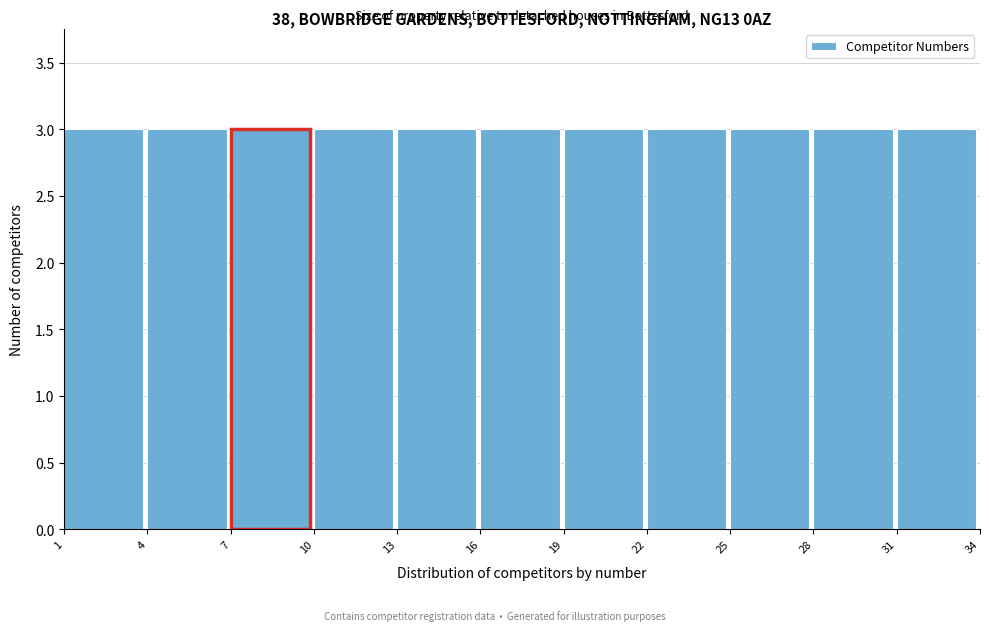

Reading left to right, transcribe this chart: for each bar, give the range it covers on the x-axis and its height. The values are not printed on the chart, so give them approximately, as read against the axis.

1 to 4: 3
4 to 7: 3
7 to 10: 3
10 to 13: 3
13 to 16: 3
16 to 19: 3
19 to 22: 3
22 to 25: 3
25 to 28: 3
28 to 31: 3
31 to 34: 3